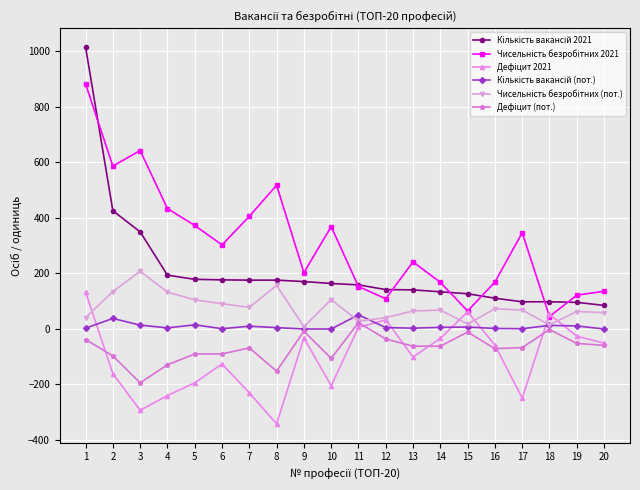

What is the greatest value displayed?

1016